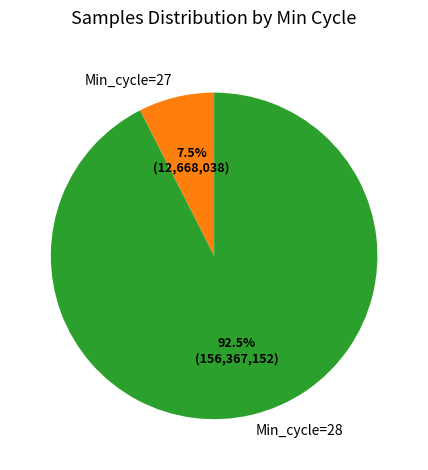

What percentage do Min_cycle=27 and Min_cycle=28 together represent?

100.0%